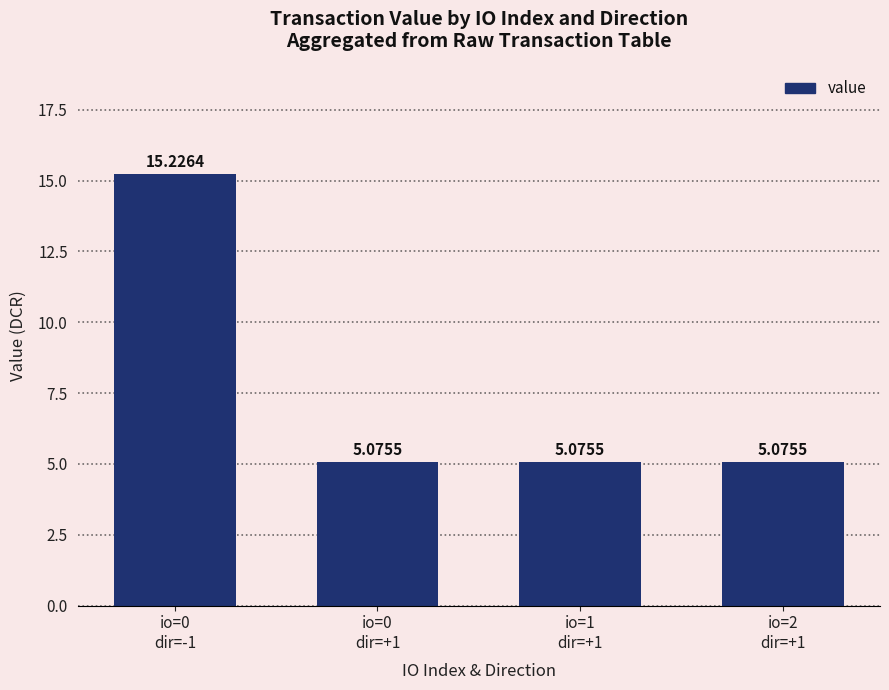

The chart shows a value of 8.0 at io=2
dir=+1. True or false?

False